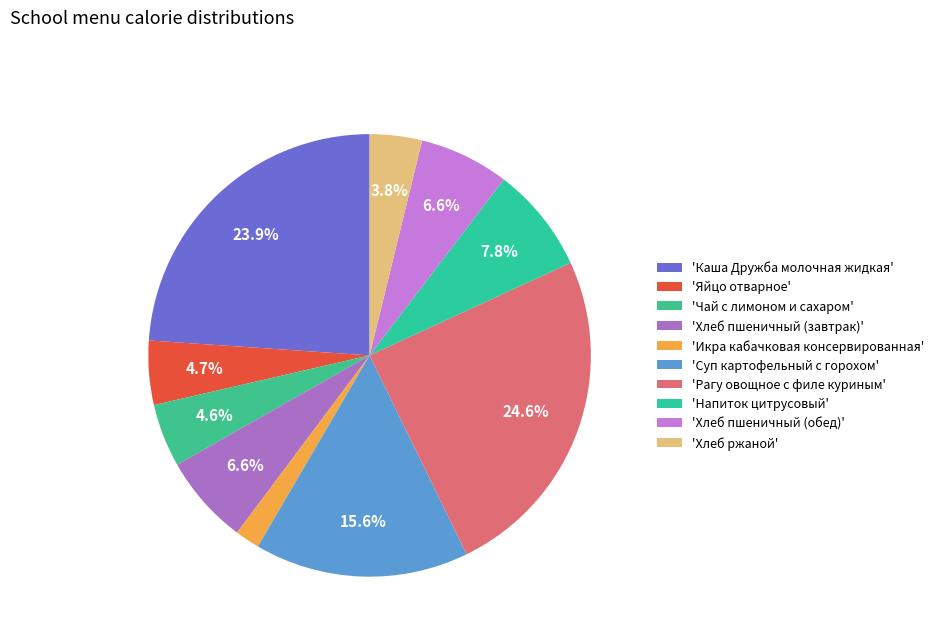

Which slice is the largest?

'Рагу овощное с филе куриным'